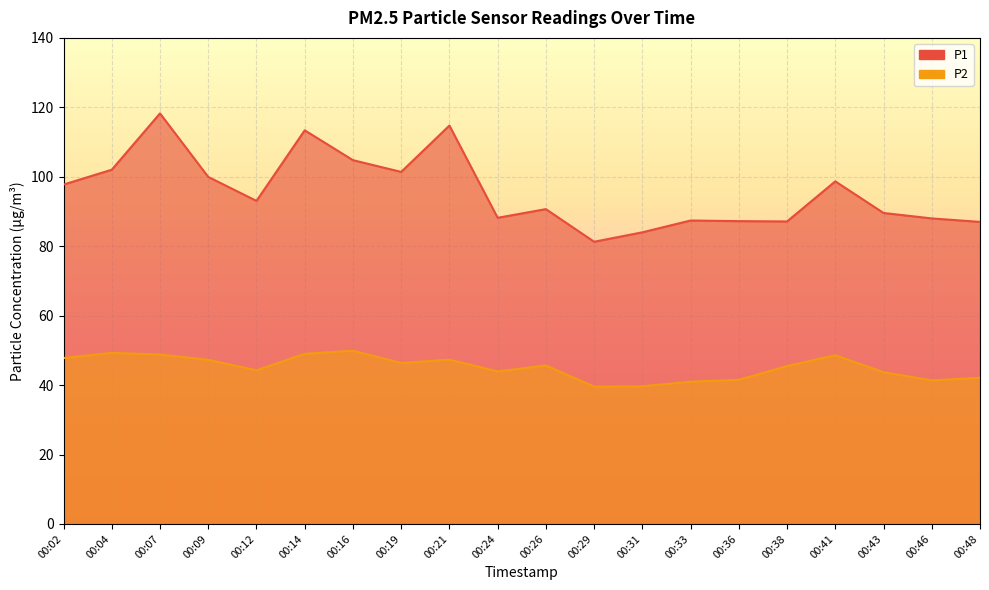

What is the value of the P1 point at the 19th from the left?

88.0